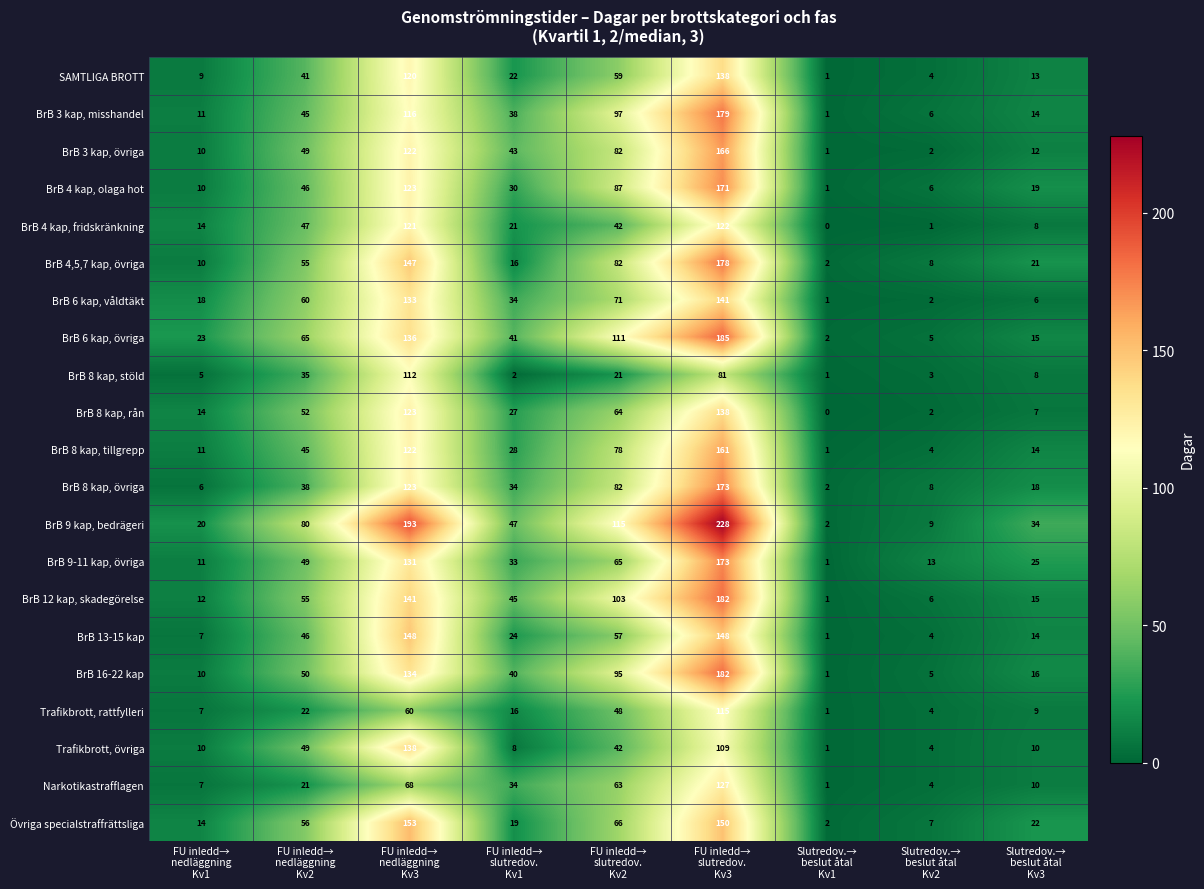

Which series has the largest range (max minus min)?

BrB 9 kap, bedrägeri